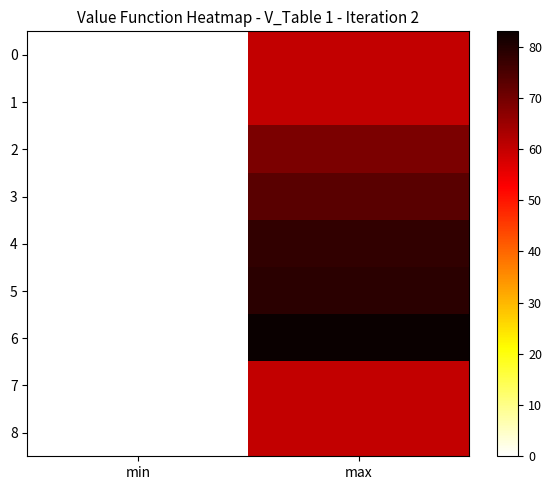

Reading left to right, extract all data points from this chart.

BldgCont_RES1_048: 0	60
BldgCont_RES1_049: 0	60
BldgCont_RES1_050: 0	69
BldgCont_RES1_051: 0	73
BldgCont_RES1_052: 0	78
BldgCont_RES1_053: 0	79
BldgCont_RES2_076: 0	83
BldgCont_RES3_081: 0	60
BldgCont_RES3_082: 0	60